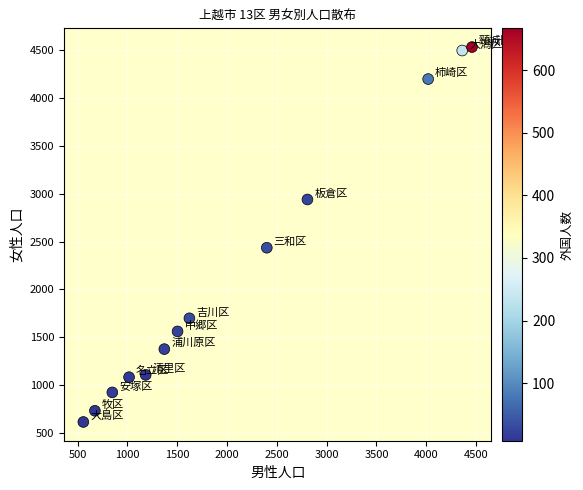

What Y value in the scatter plot is closest to 2574?

2436